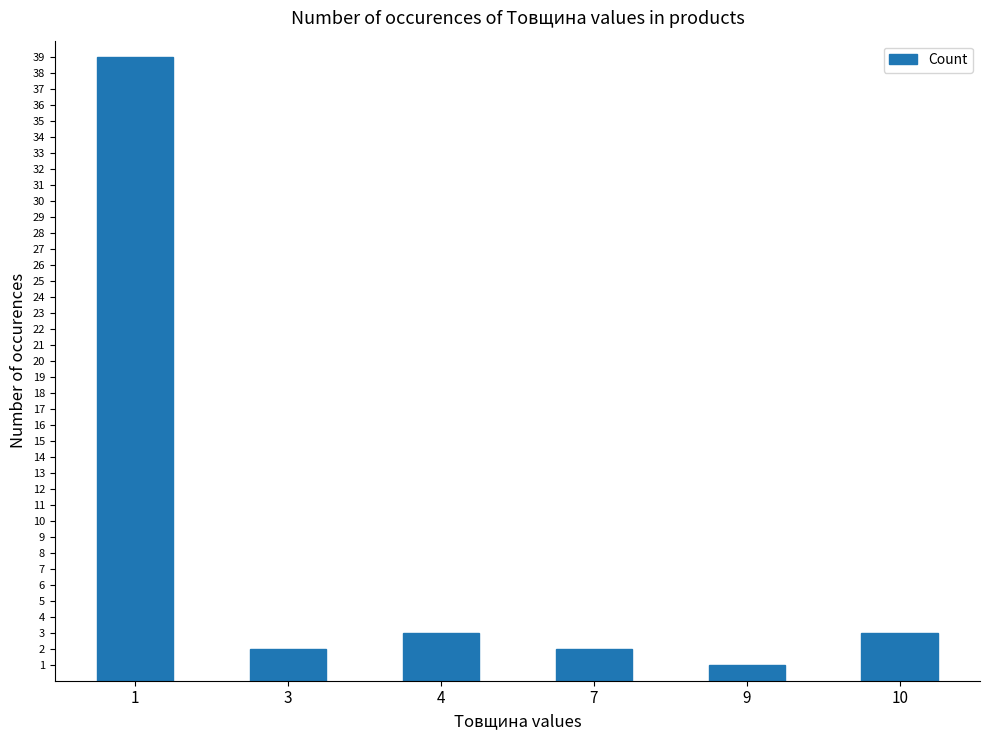

Reading left to right, list all the values displayed in this chart.

39	2	3	2	1	3